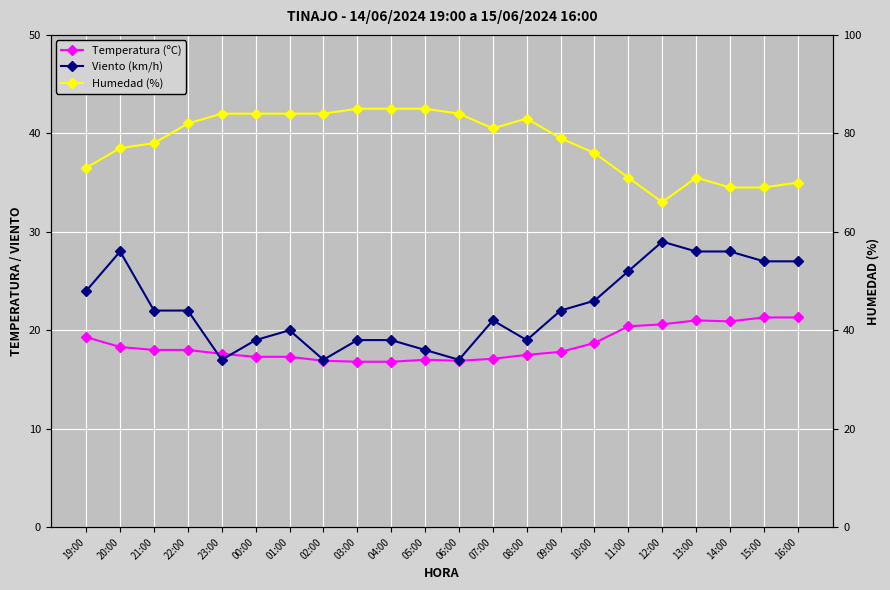

What is the spread (max minus min) of values at 09:00?

61.2